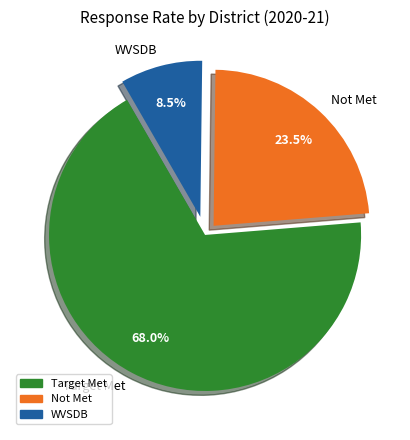

What portion of the pie excludes Target Met?

32.0%